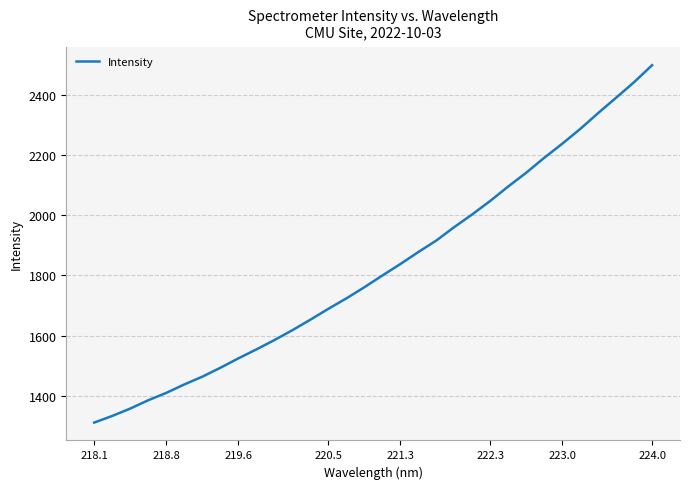

What is the minimum value shown in the chart?

1311.5